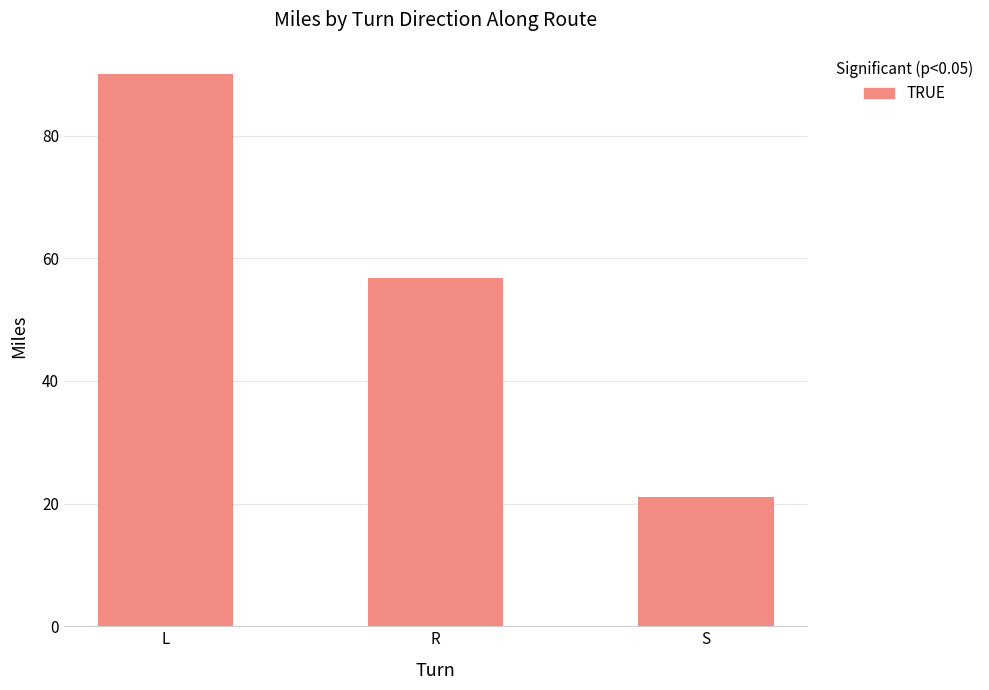

How many series are shown in this chart?

1